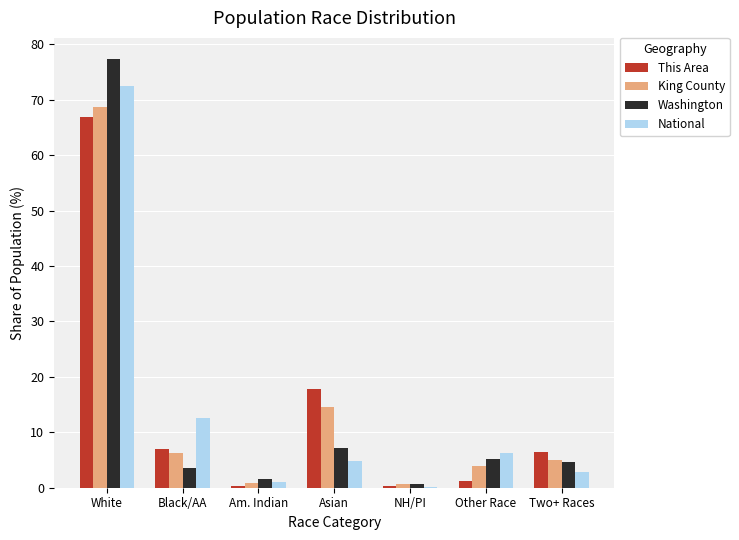

Is the value of This Area at NH/PI greater than the value of Washington at Two+ Races?

No